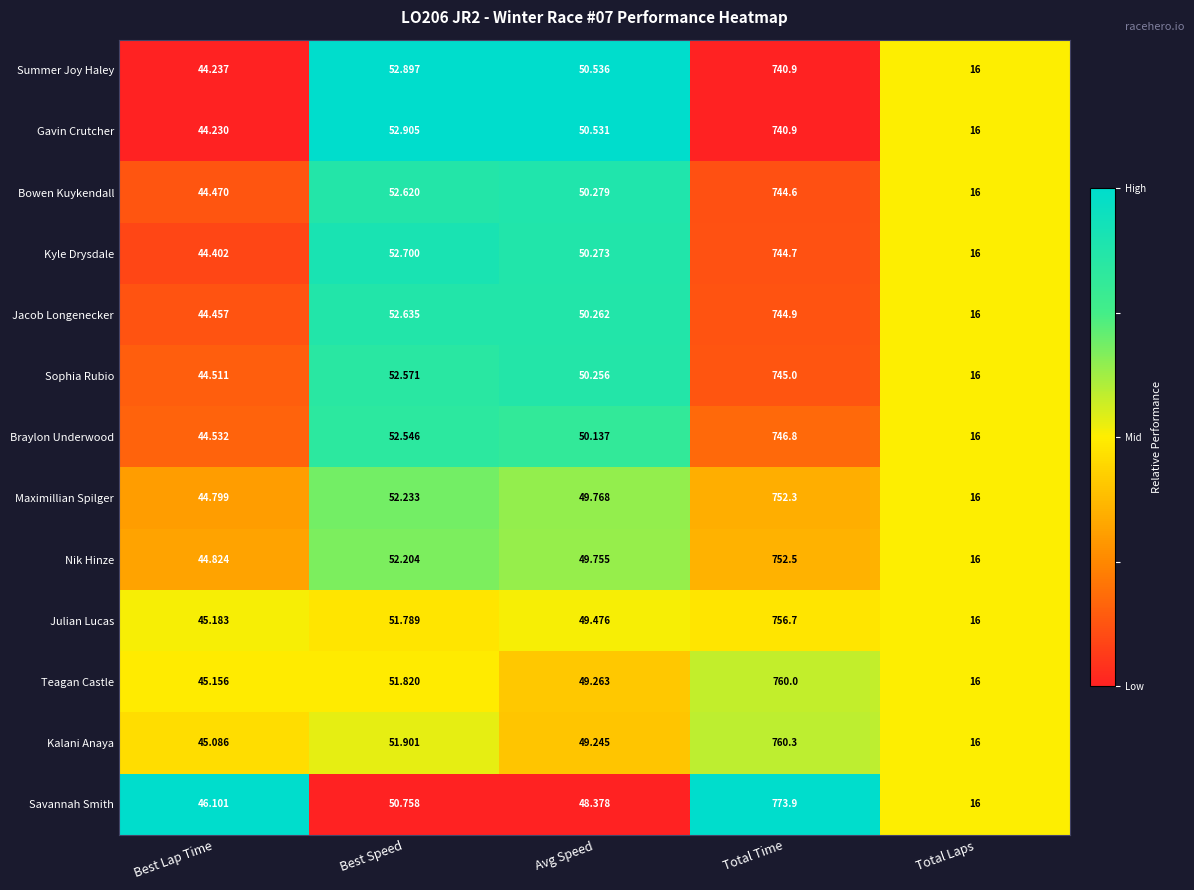

Where is Kyle Drysdale nearest to the value 380?

Best Speed